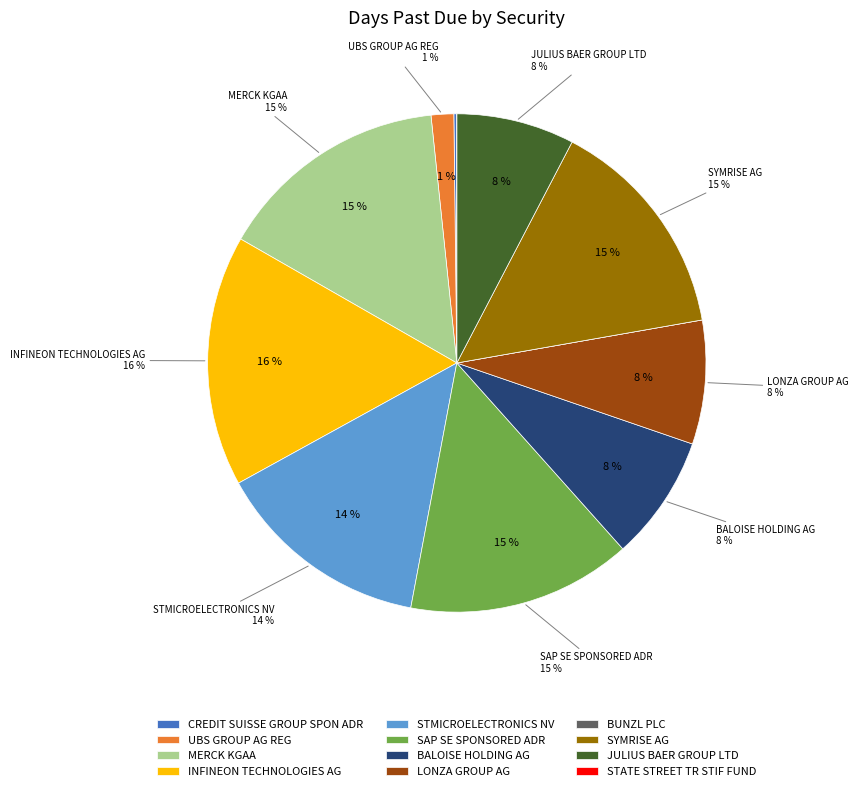

Combined, what portion of the pie is SAP SE SPONSORED ADR and INFINEON TECHNOLOGIES AG?

30.9%